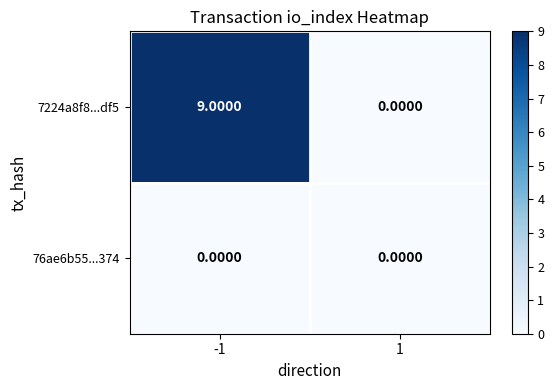

List the labels in order of 7224a8f8...df5 value, smallest first.

1, -1